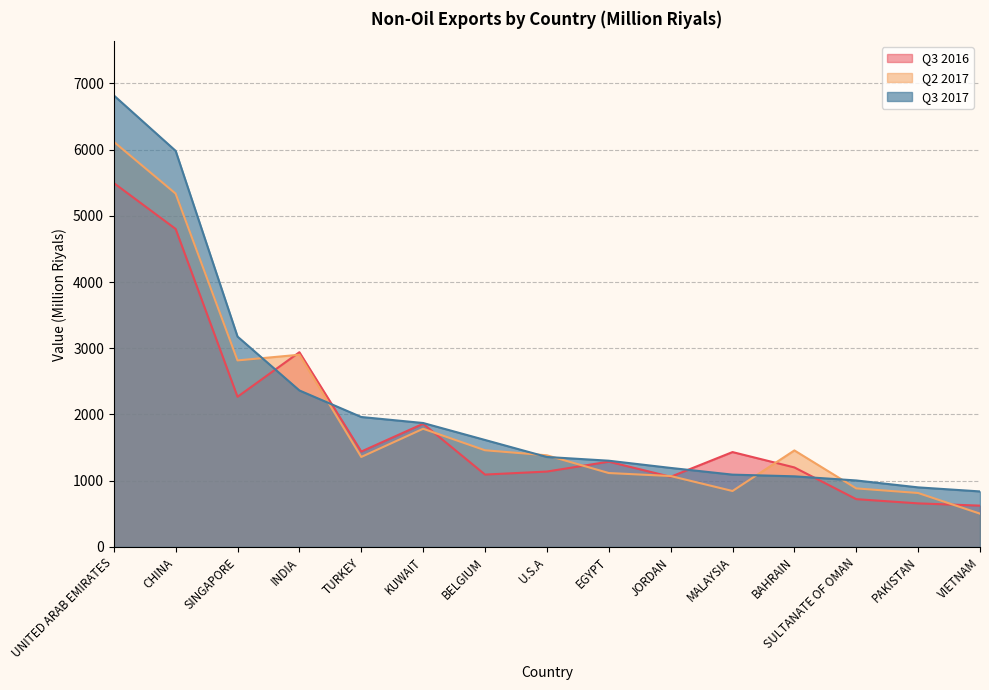

Which category has the highest value across all series?

UNITED ARAB EMIRATES